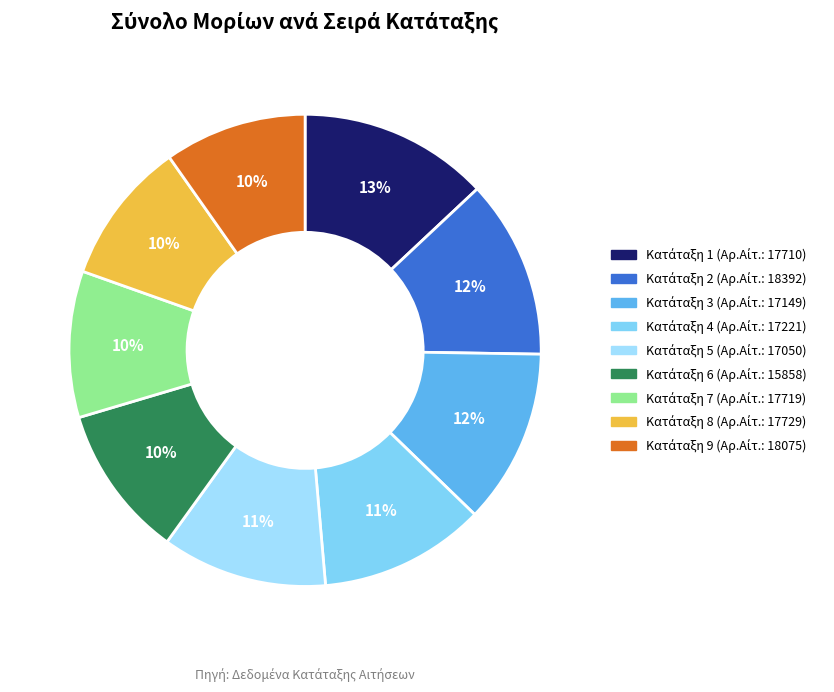

Which slice is the smallest?

9